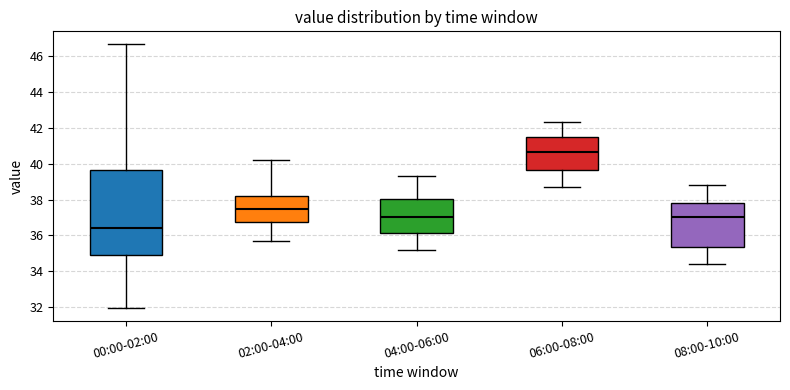

Which box is the tallest, from its lower edge to its upper edge?

00:00-02:00